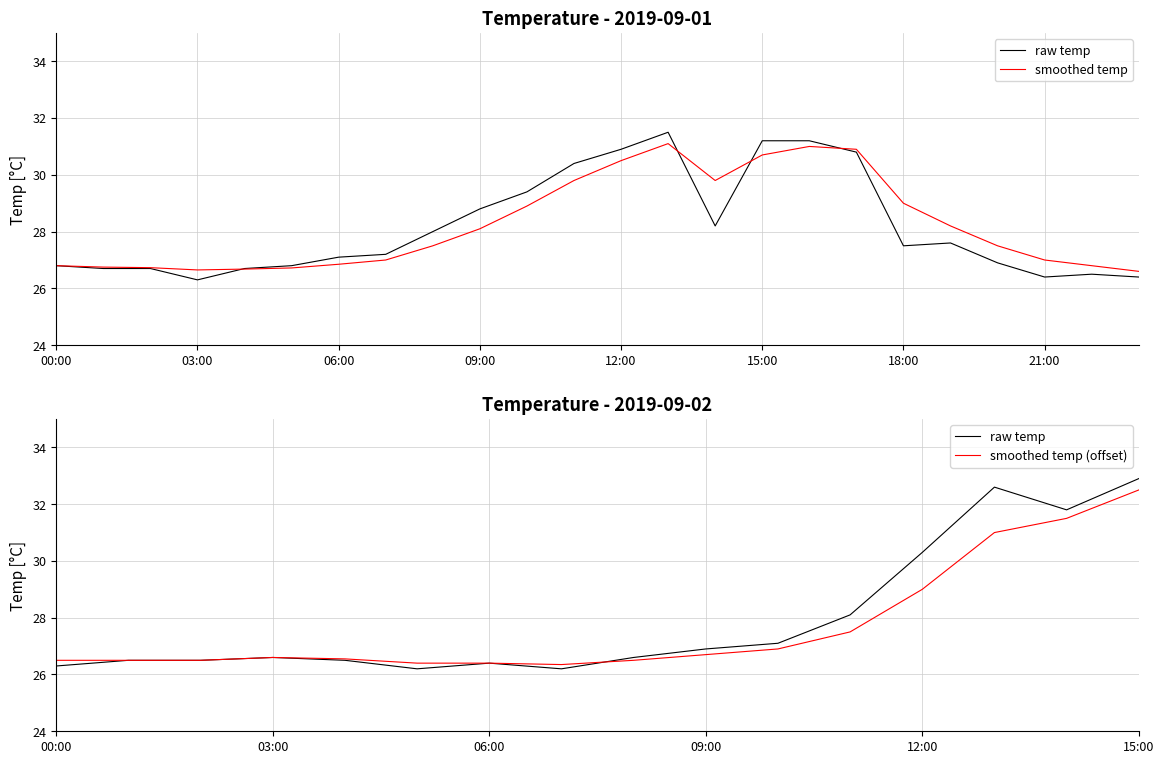

The smoothed_temp series shows 17.9 at 19:00. True or false?

False